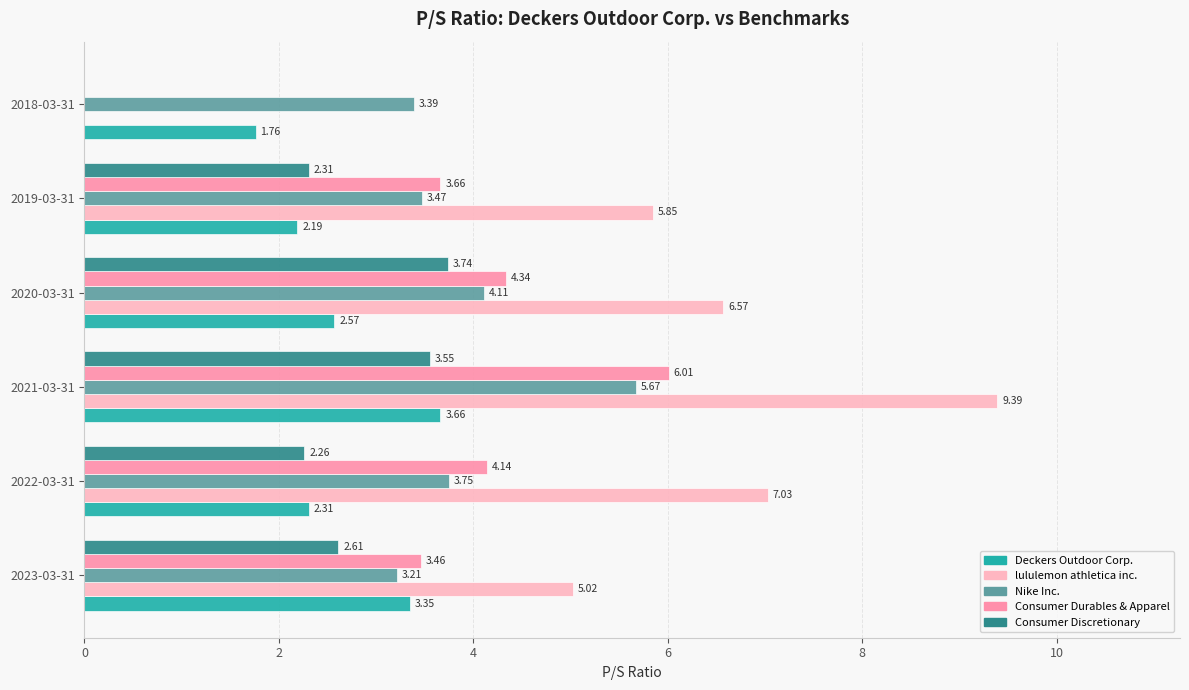

How many data points in Consumer Durables & Apparel are above 4?

3